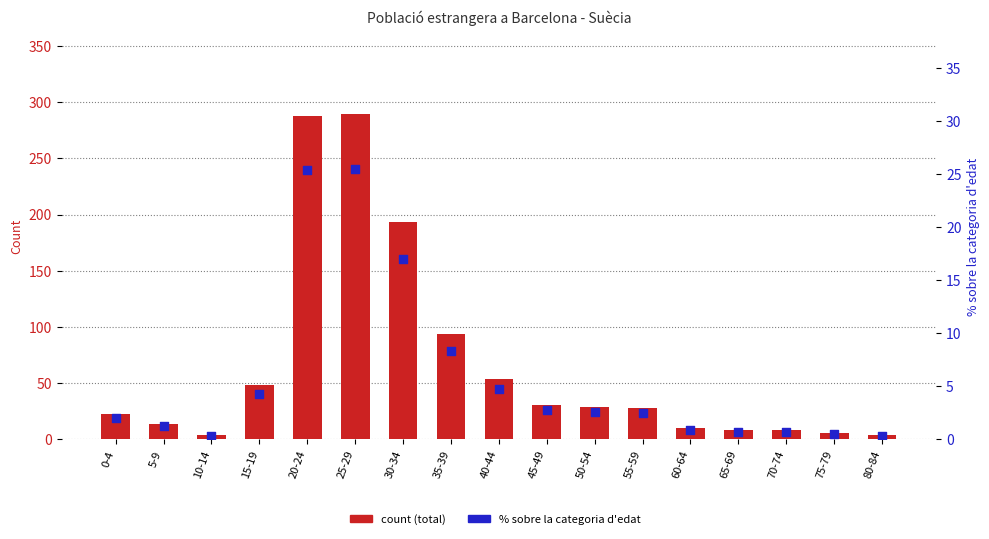

What is the total value across all series at 15-19?

52.2